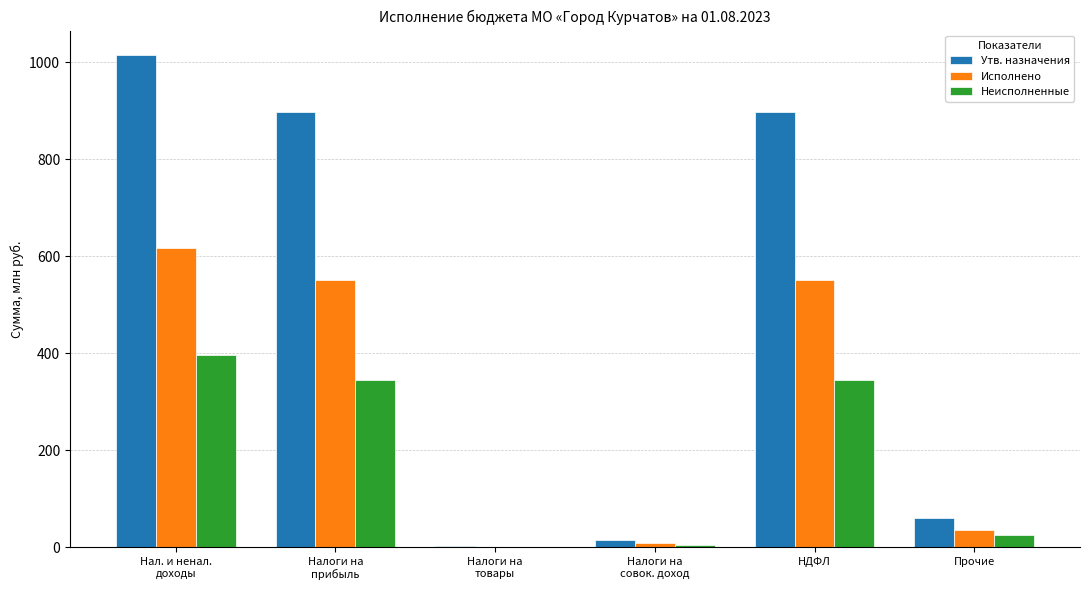

What is the sum of all Неисполненные values?

1119.6